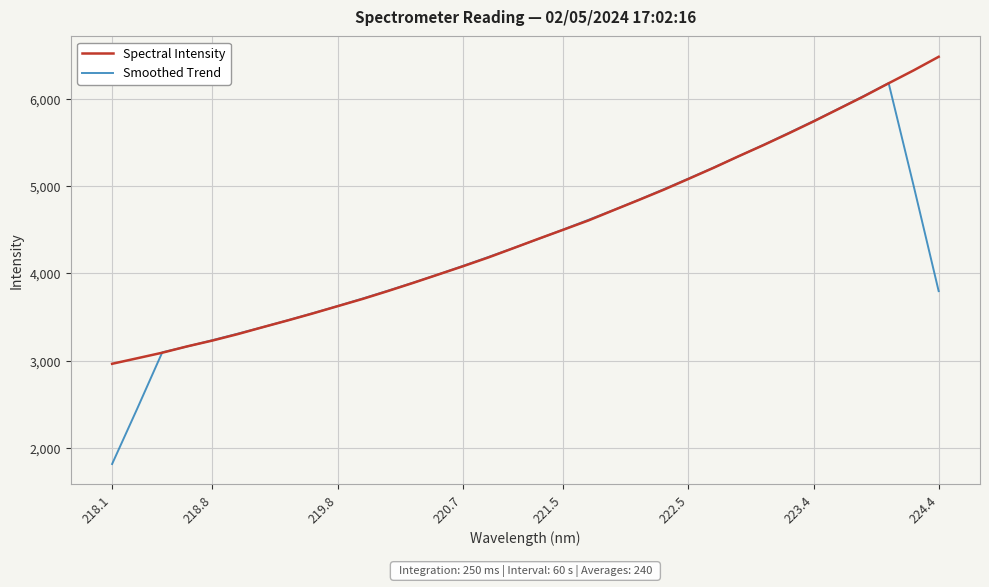

Which series has the widest spread of values?

Smoothed Trend